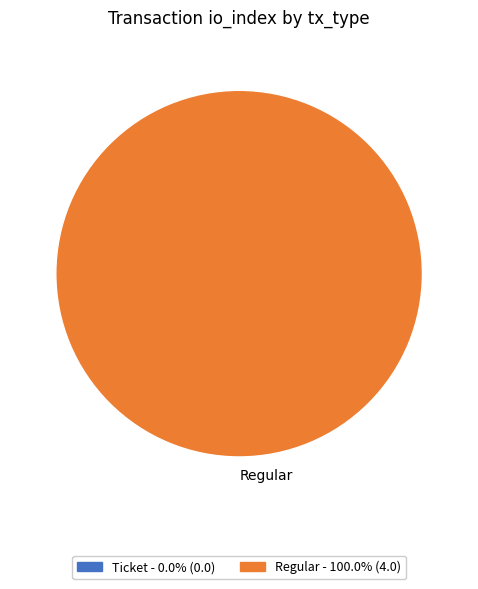

Is it true that Regular is 86% of the pie?

False